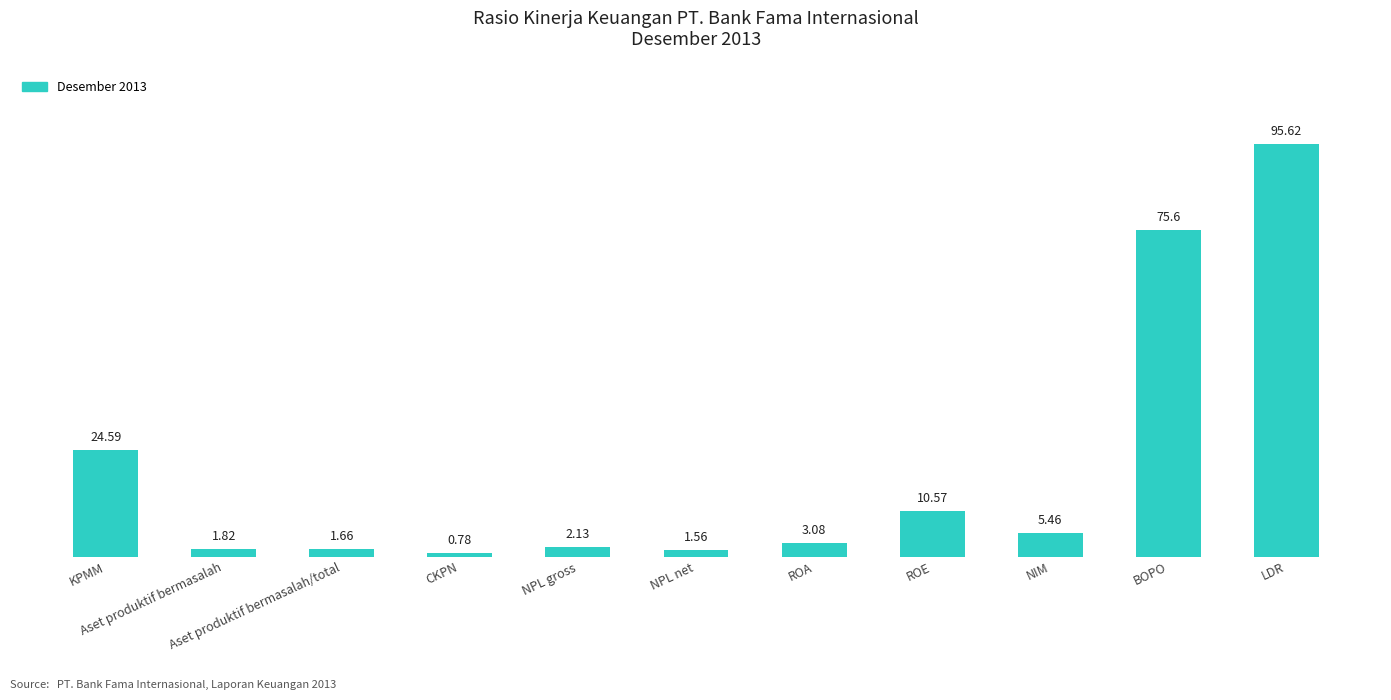

The value at BOPO is 75.6. True or false?

True